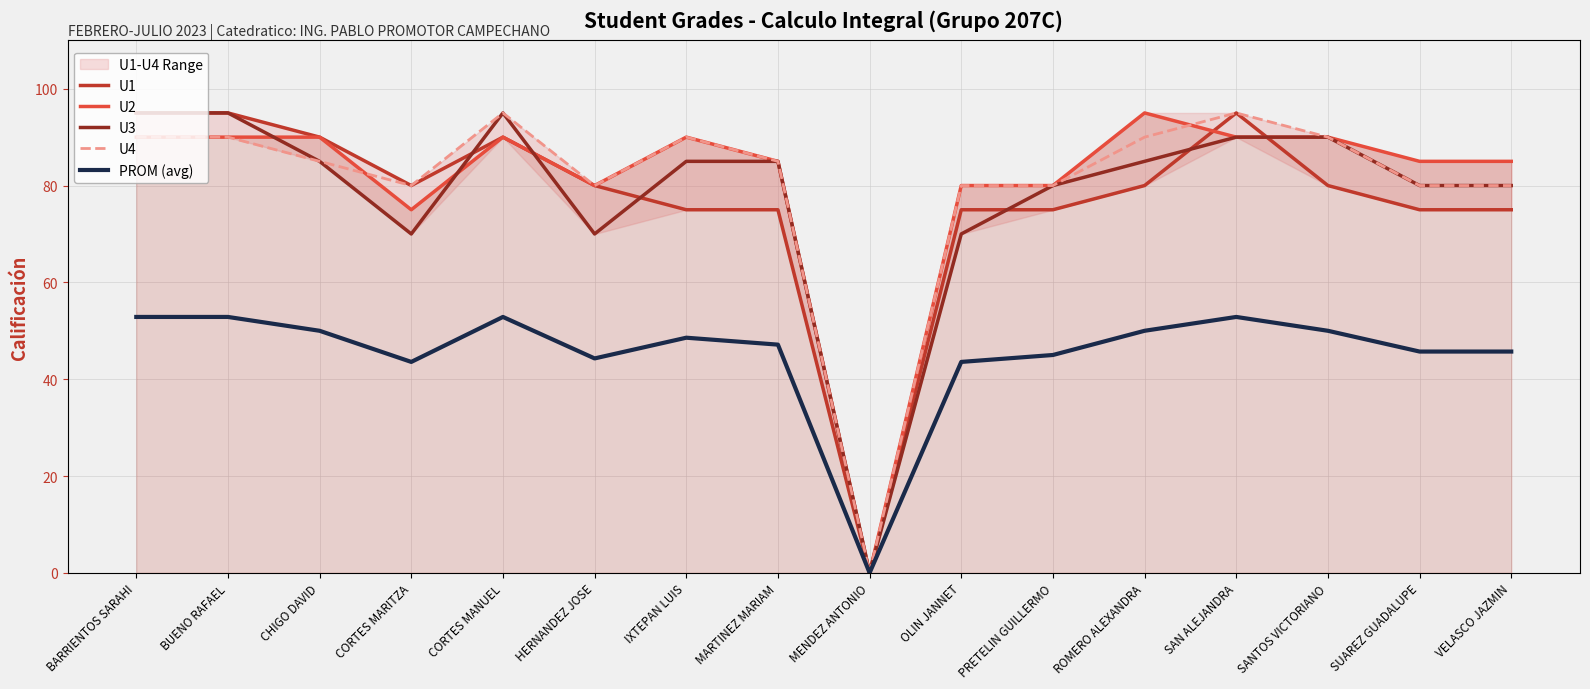

How many values in the PROM (avg) series are below 48?

8